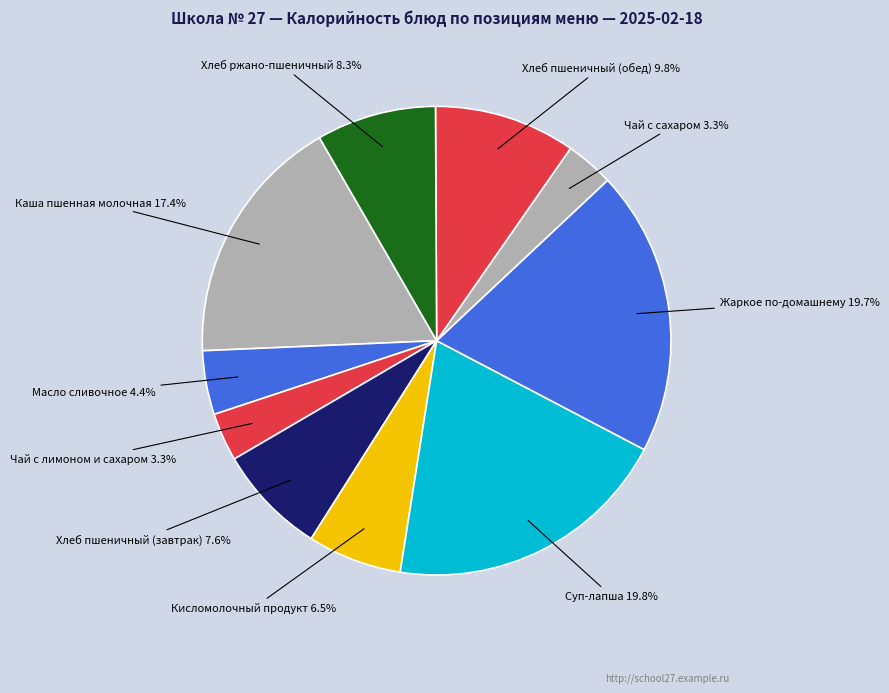

To the nearest percent, what is the average slice percentage?

10%